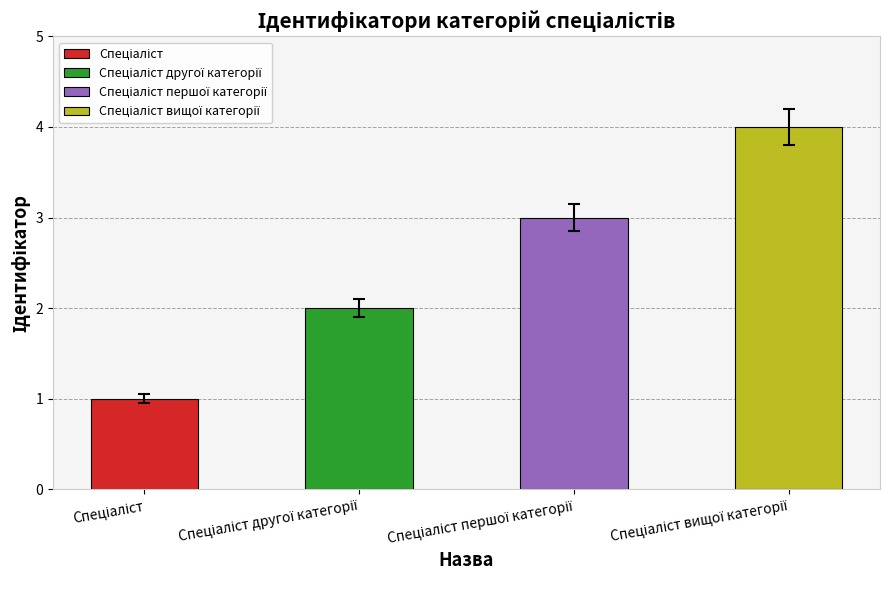

Rank the categories by value from lowest to highest.

Спеціаліст, Спеціаліст другої категорії, Спеціаліст першої категорії, Спеціаліст вищої категорії